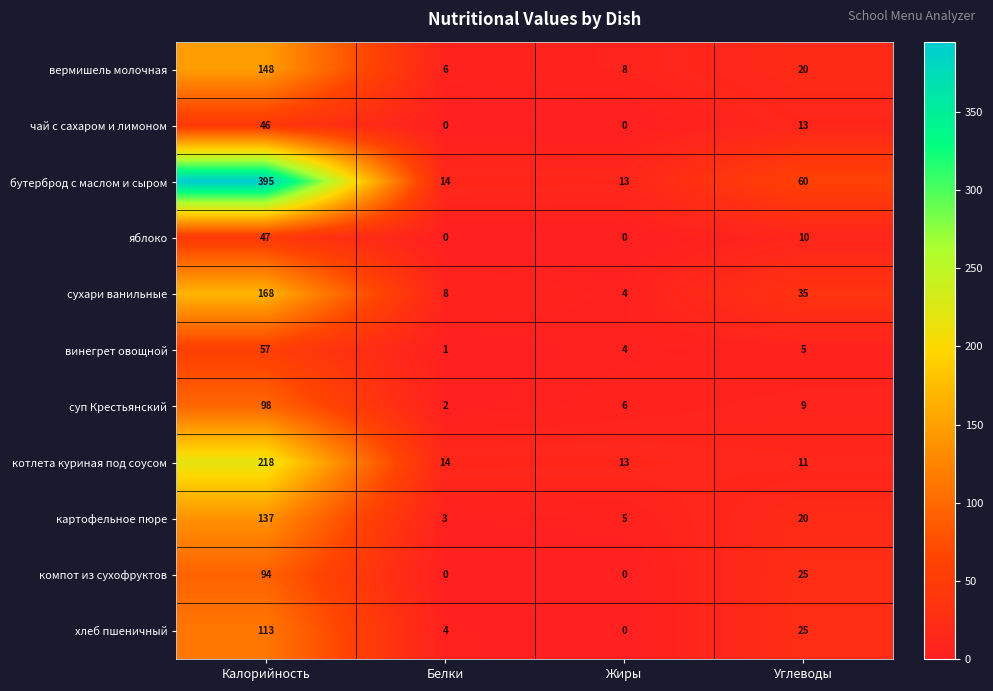

Which series has the largest total across all categories?

бутерброд с маслом и сыром